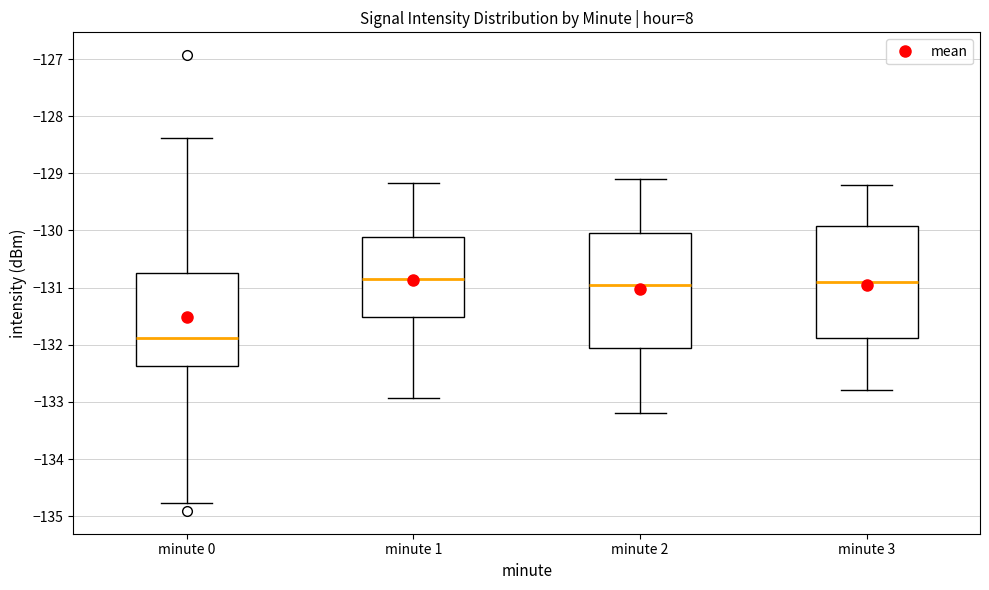

Reading left to right, transcribe this box plot: for each box, give where its median line is, the range the box spans, and where its two whiskers end, as read against the y-axis. The values are not printed on the chart, so give them approximately, as read against the axis.

minute 0: median -131.9, box -132.4 to -130.7, whiskers -134.8 to -128.4
minute 1: median -130.8, box -131.5 to -130.1, whiskers -132.9 to -129.2
minute 2: median -130.9, box -132.0 to -130.0, whiskers -133.2 to -129.1
minute 3: median -130.9, box -131.9 to -129.9, whiskers -132.8 to -129.2